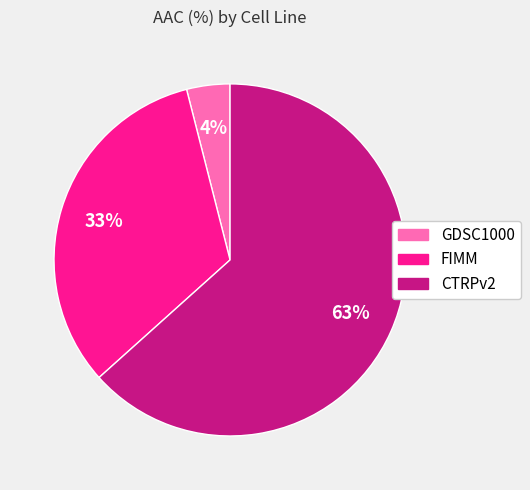

What is the ratio of the value at CTRPv2 to the value at FIMM?

1.9